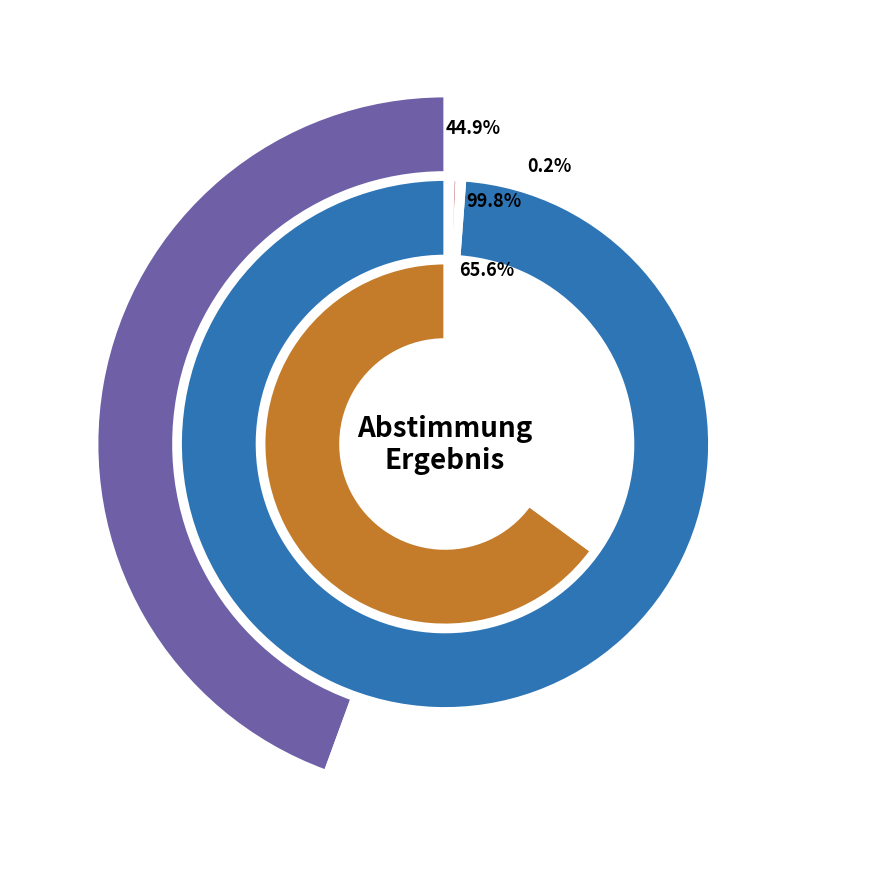

Rank the series by their average value, from lowest to highest.

Ja, Nein